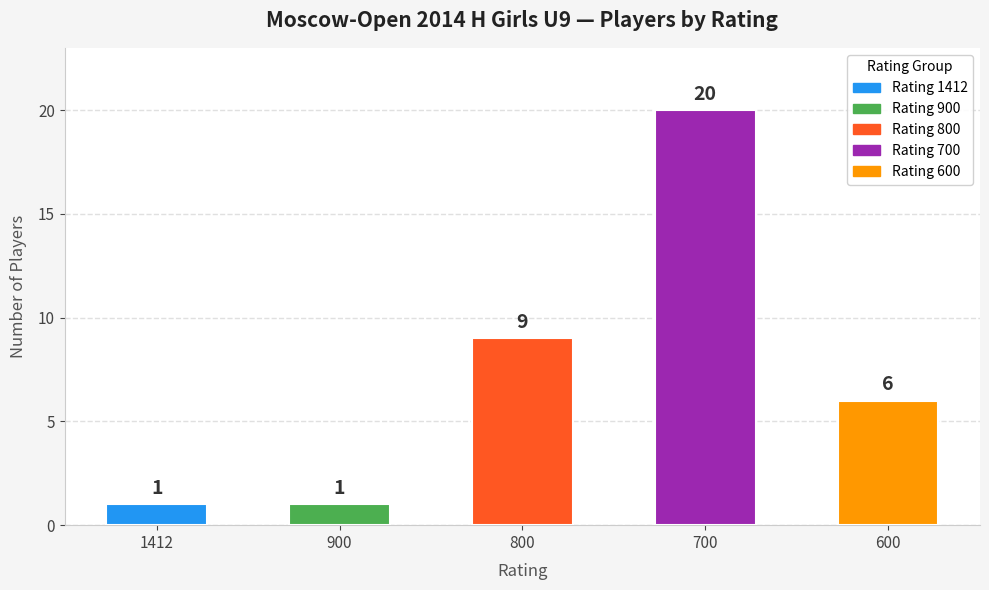

Reading left to right, list all the values displayed in this chart.

1412=1	900=1	800=9	700=20	600=6